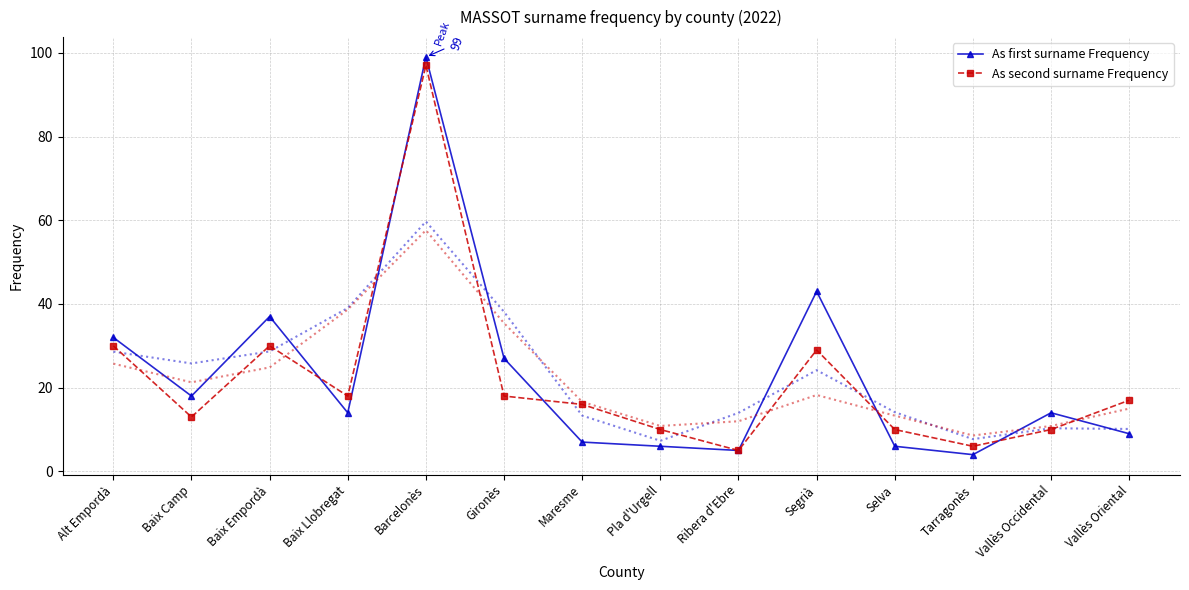

In As second surname Frequency, how many points are higher than both neighbors (excluding endpoints)?

3